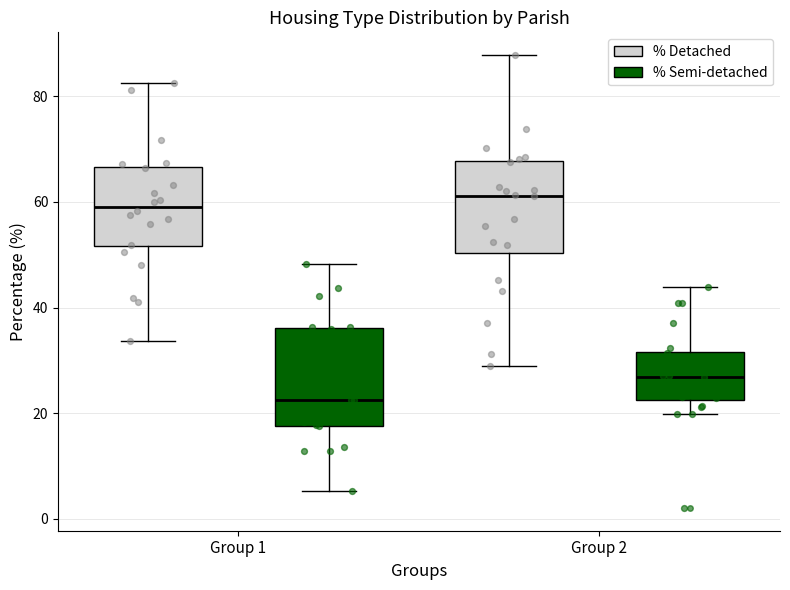

Where does the median line of the box for Group 1 (% Semi-detached) sit on the y-axis? The values are not printed on the chart, so give them approximately, as read against the axis.

22